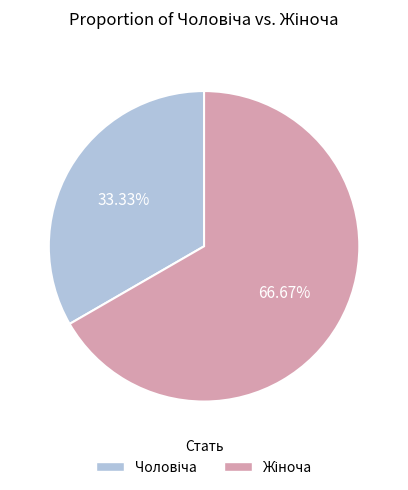

Is there a majority slice in this chart?

Yes